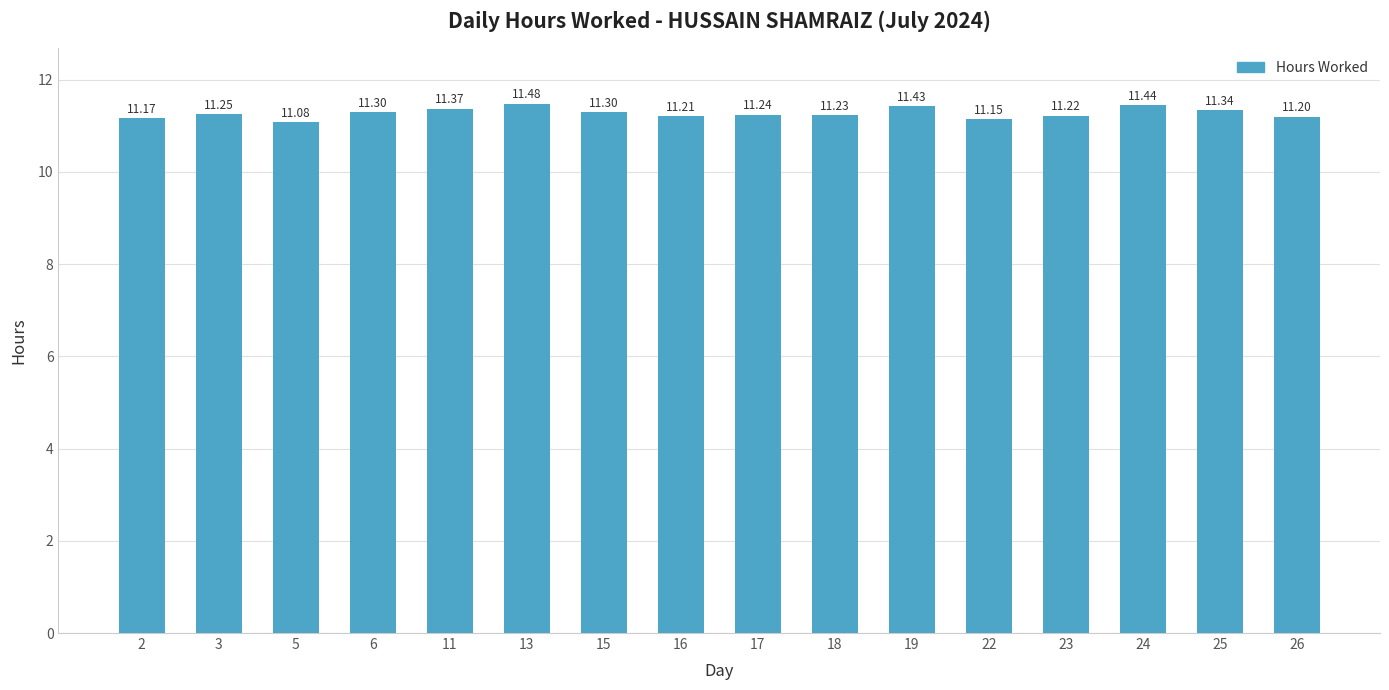

Between 3 and 26, which is larger?

3